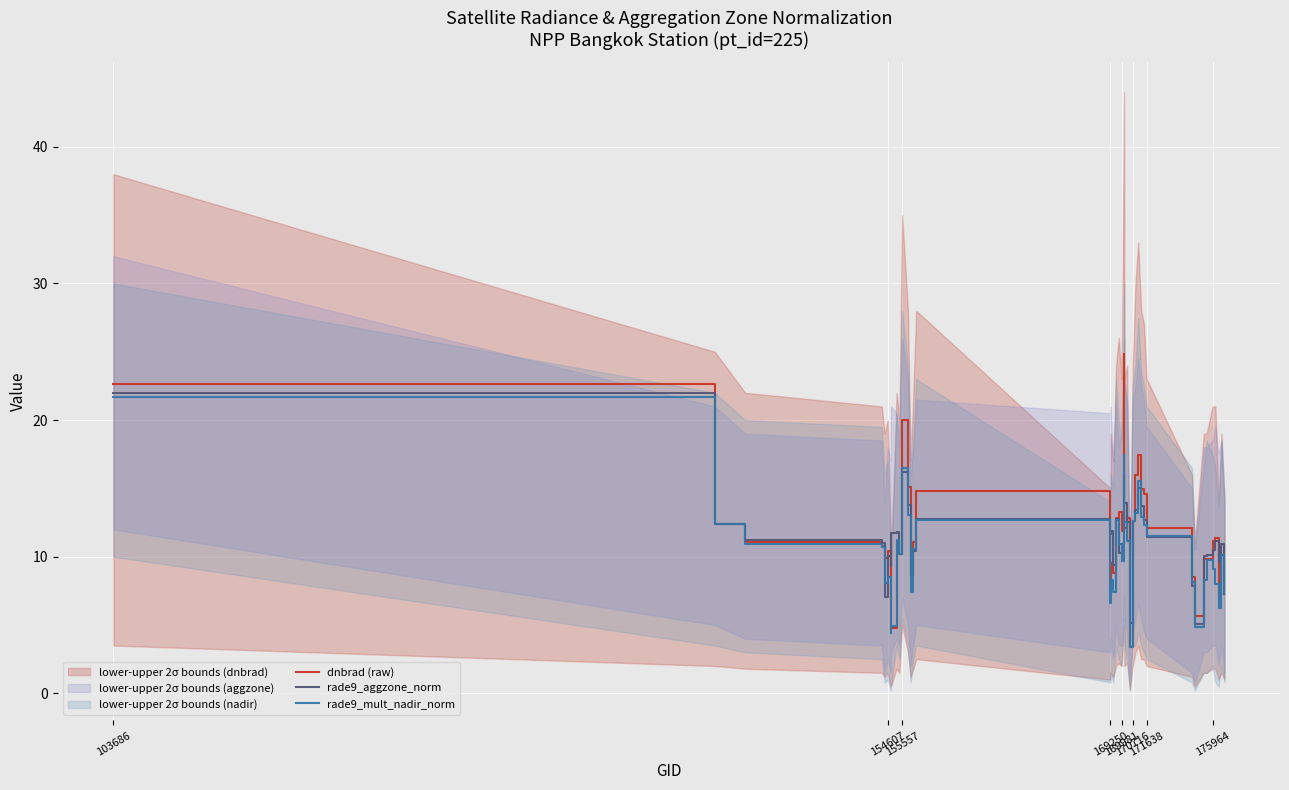

What is the difference between the maximum and minimum values in the rade9_aggzone_norm series?

16.9